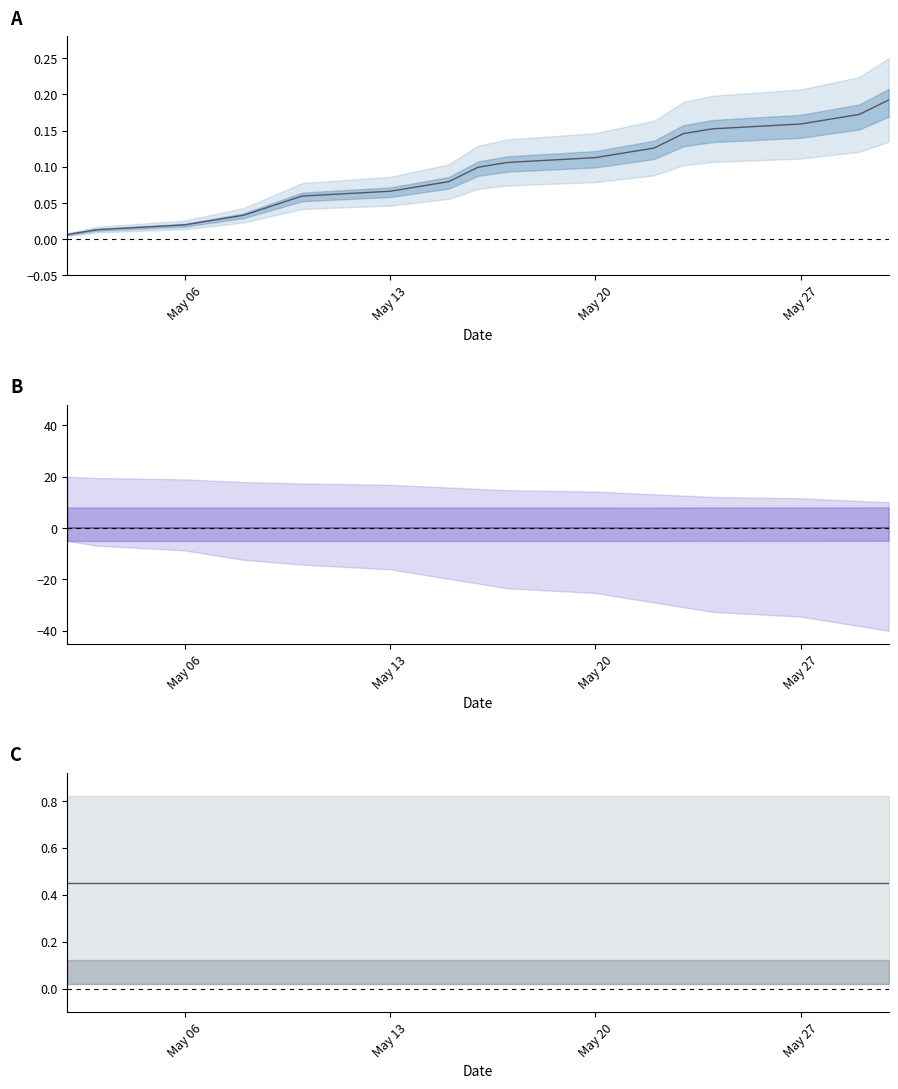

What is the total value across all series at May 13?

0.5